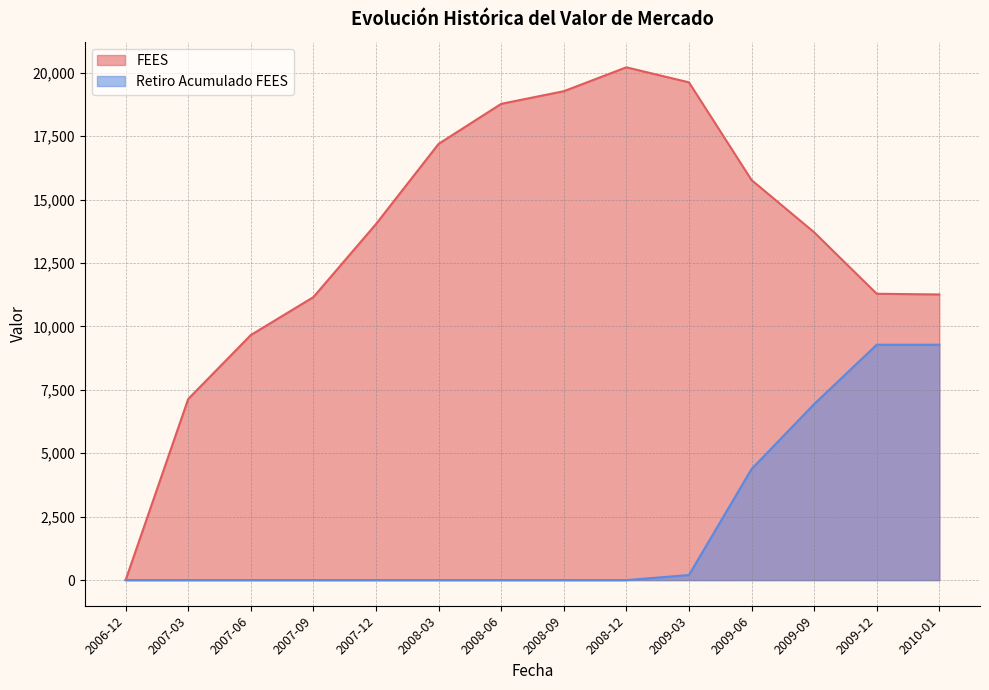

Which category has the lowest value across all series?

2006-12